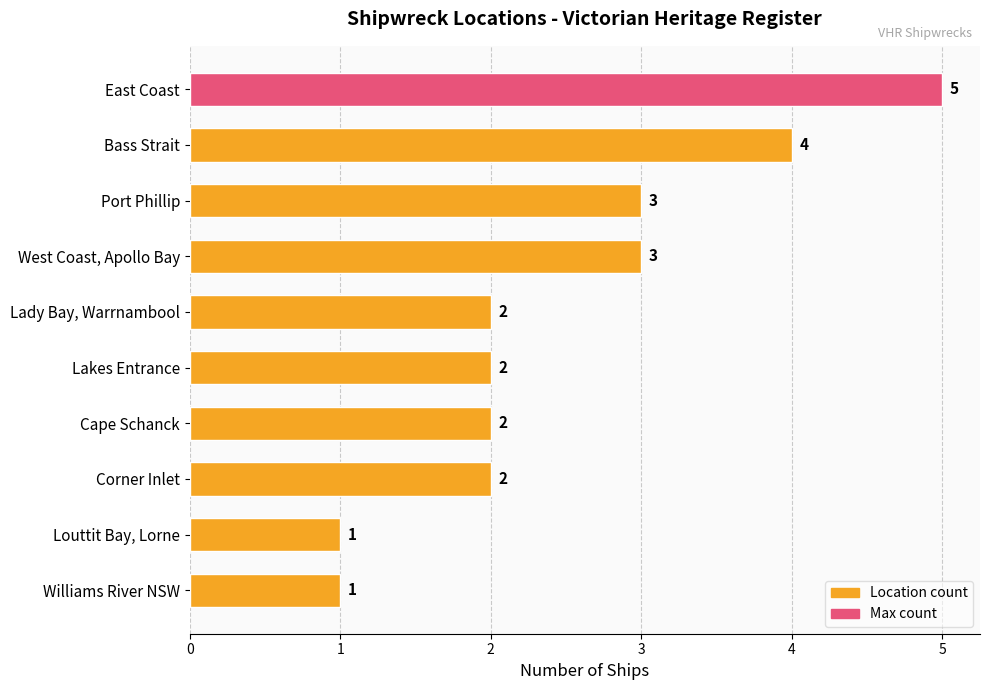

How many bars are there in total?

10